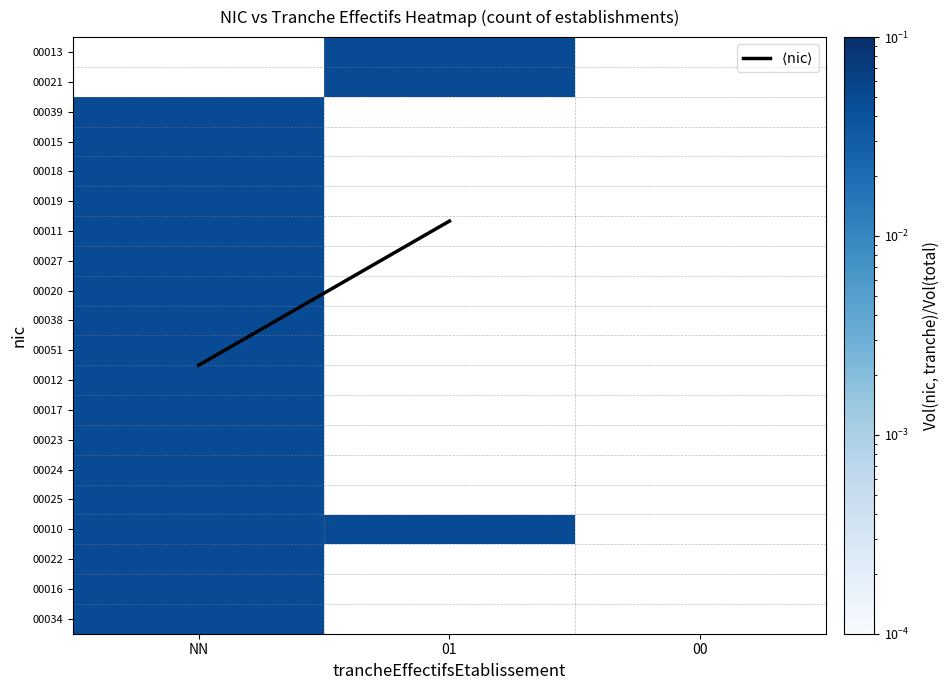

How many positive values does the 00011 series have?

1